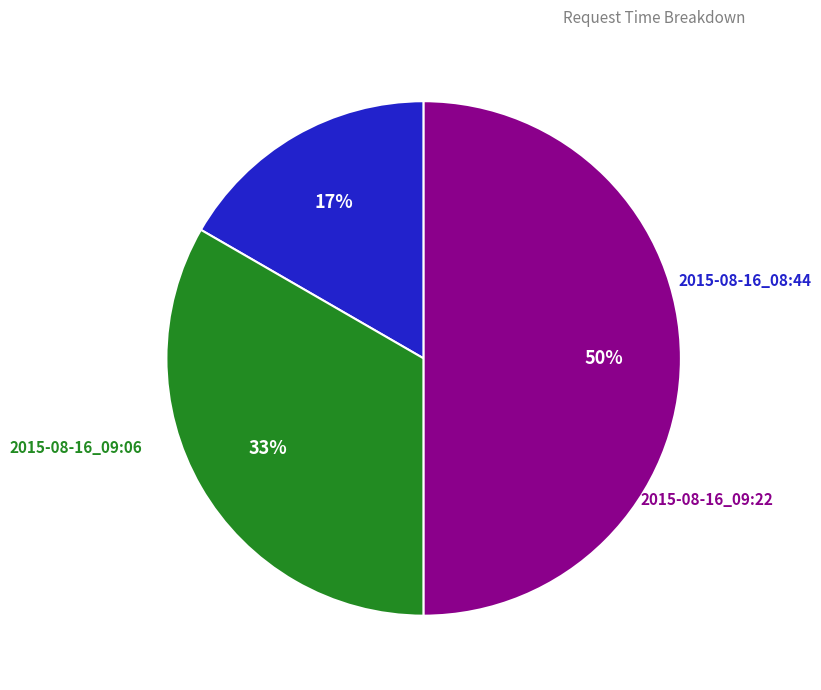

To the nearest percent, what is the average slice percentage?

33%